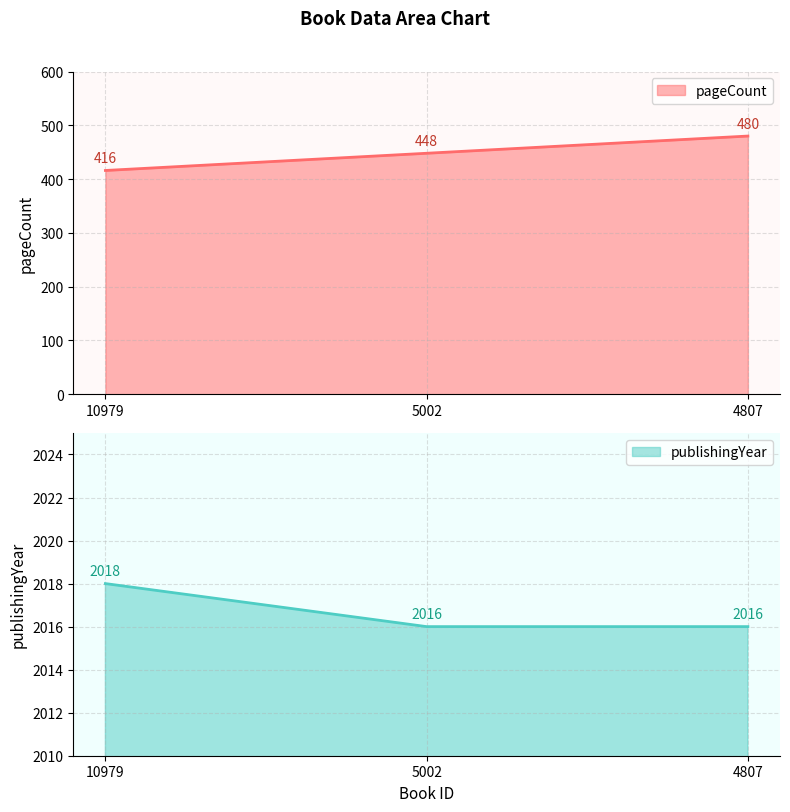

The value of publishingYear at 4807 is 2016. True or false?

True